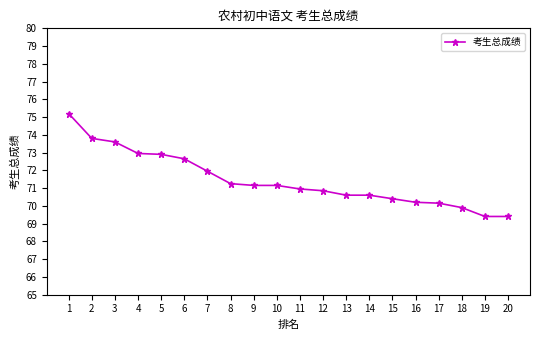

Which label corresponds to the largest value in the chart?

1